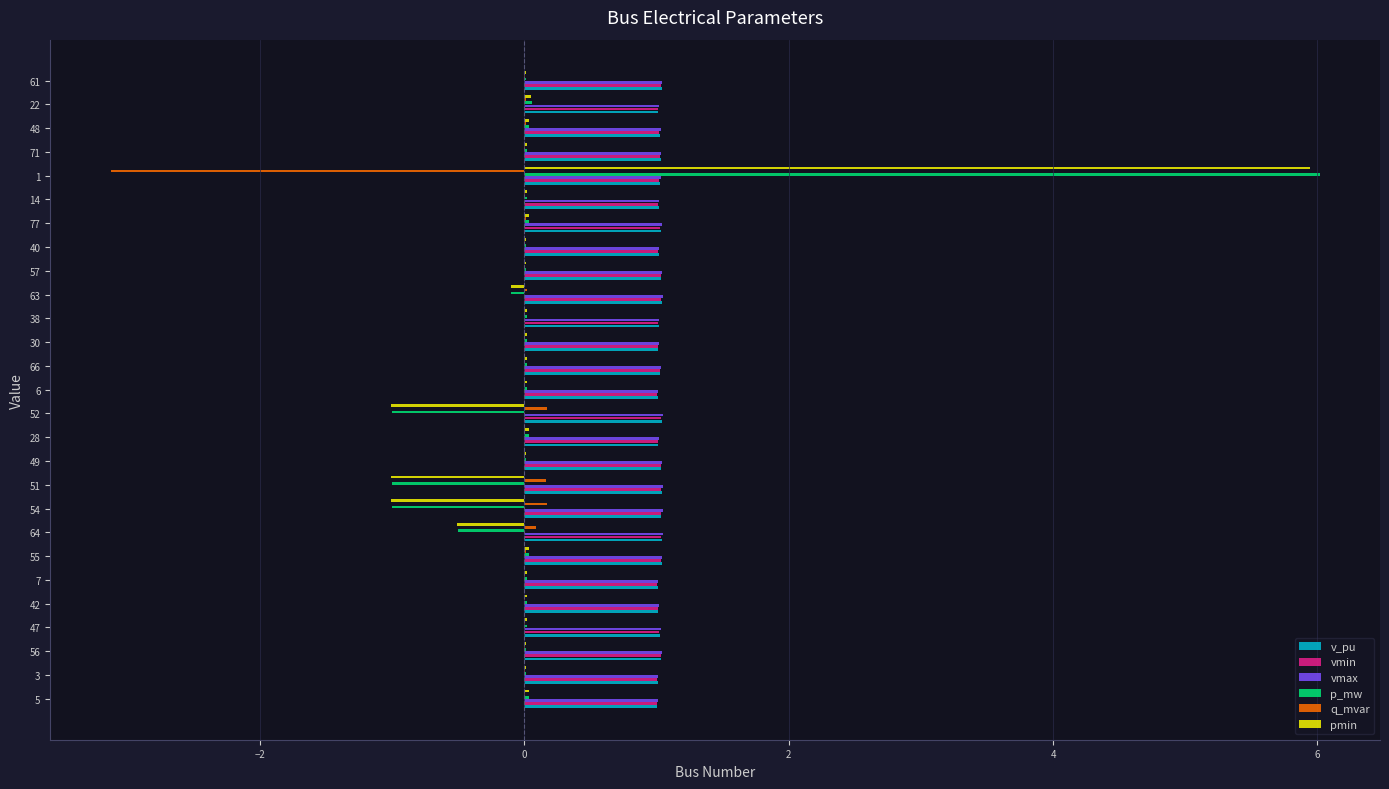

What is the highest value of the vmin series?

1.0